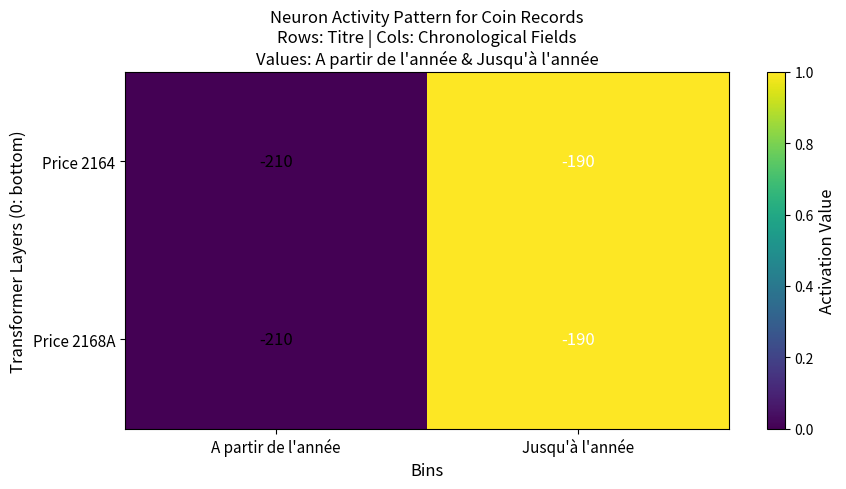

List the labels in order of Price 2164 value, largest first.

Jusqu'à l'année, A partir de l'année